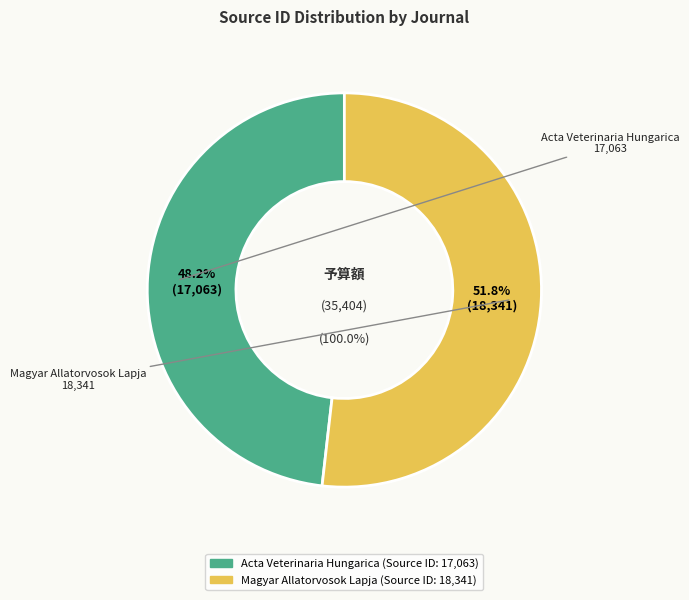

What is the change in value from Acta Veterinaria Hungarica to Magyar Allatorvosok Lapja?

+1278